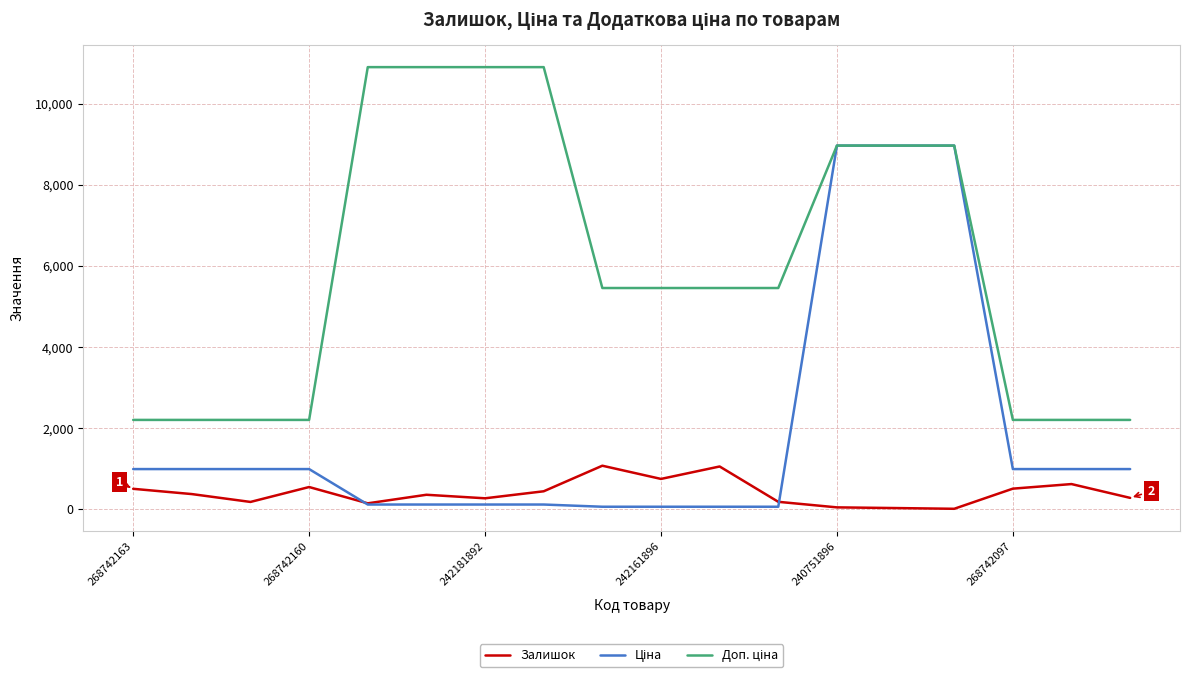

What is the difference between the highest and lowest values at 268742160?

1656.3